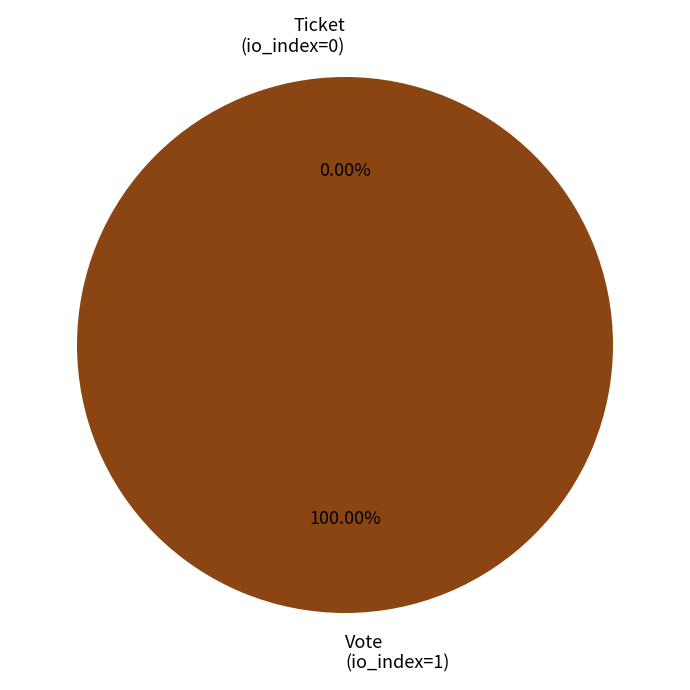

To the nearest percent, what is the difference between the Vote (io_index=1) and Ticket (io_index=0) slice percentages?

100%